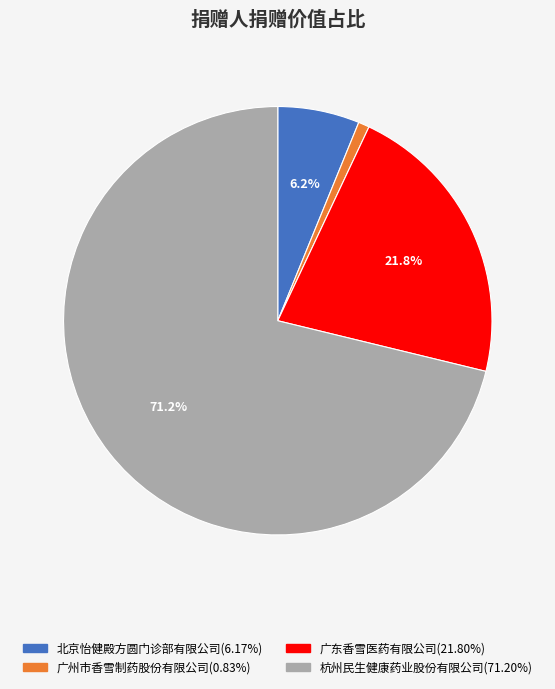

Approximately how many times larger is the value at 广州市香雪制药股份有限公司 compared to 北京怡健殿方圆门诊部有限公司?

0.1